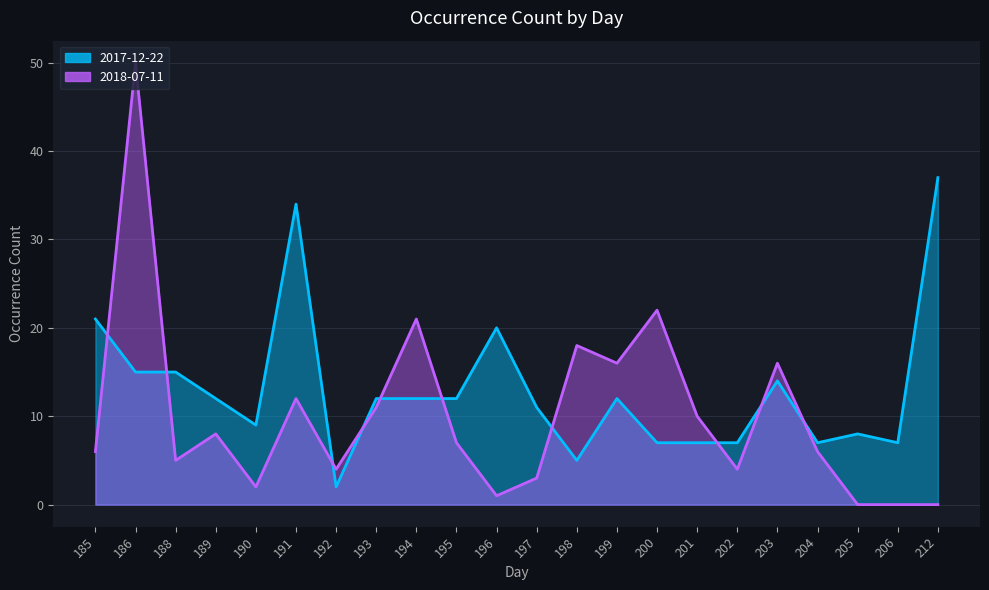

What is the lowest value of the 2017-12-22 series?

2